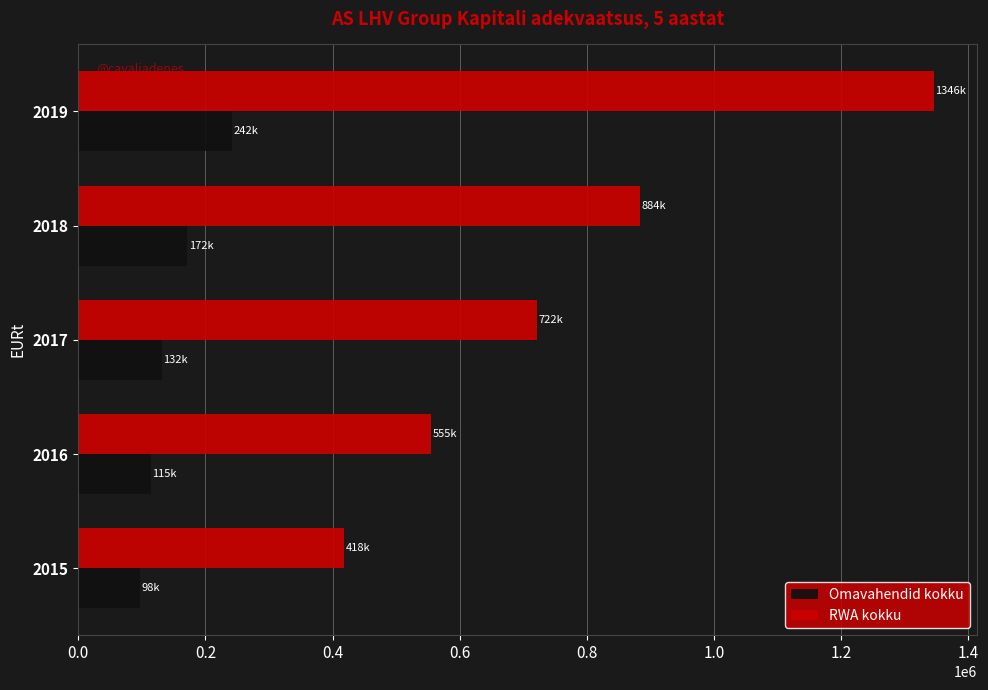

The value of Omavahendid kokku at 2016 is 114679.4. True or false?

True